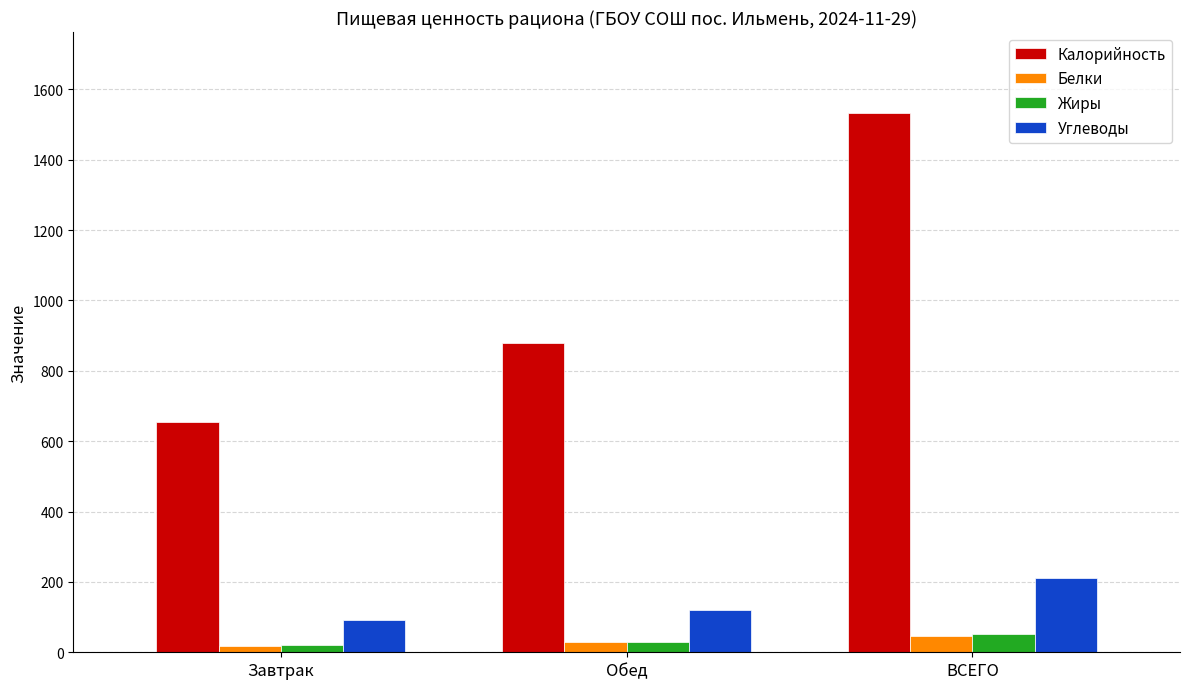

Which series has the widest spread of values?

Калорийность